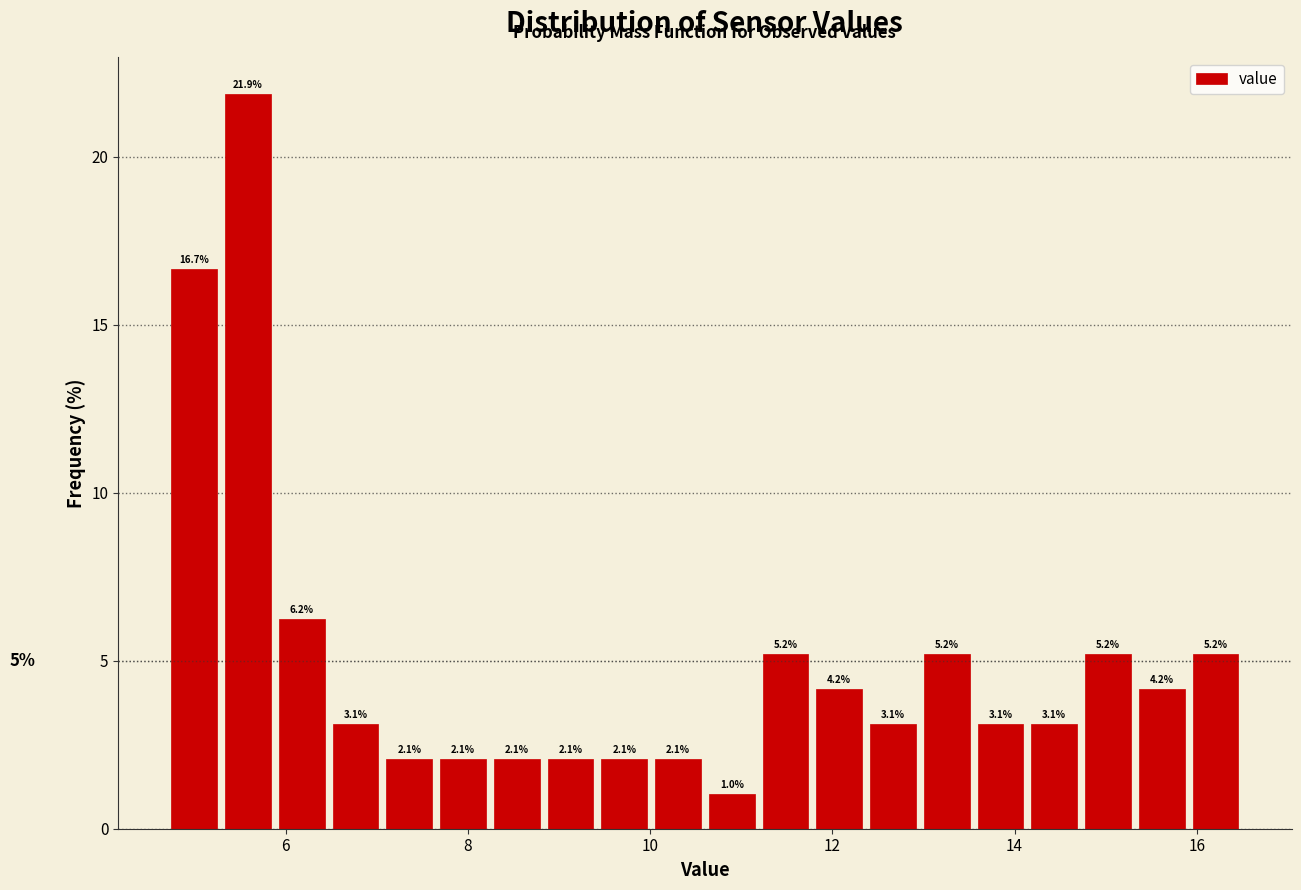

Around what value on the x-axis is the tallest bar? Give the approximate position of its centre, as read against the axis.

5.6